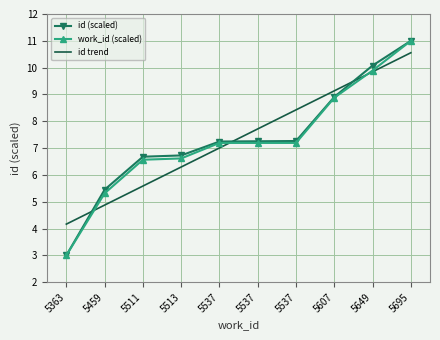

Rank the categories by work_id (scaled) value from highest to lowest.

5695, 5649, 5607, 5537, 5537, 5537, 5513, 5511, 5459, 5363